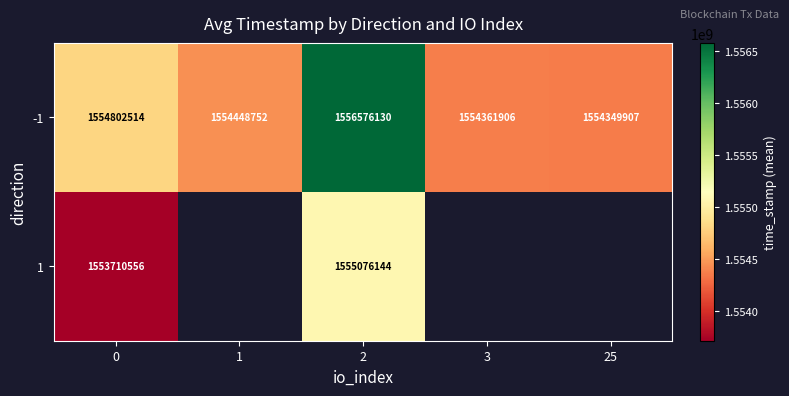

How many distinct data groups are displayed?

2